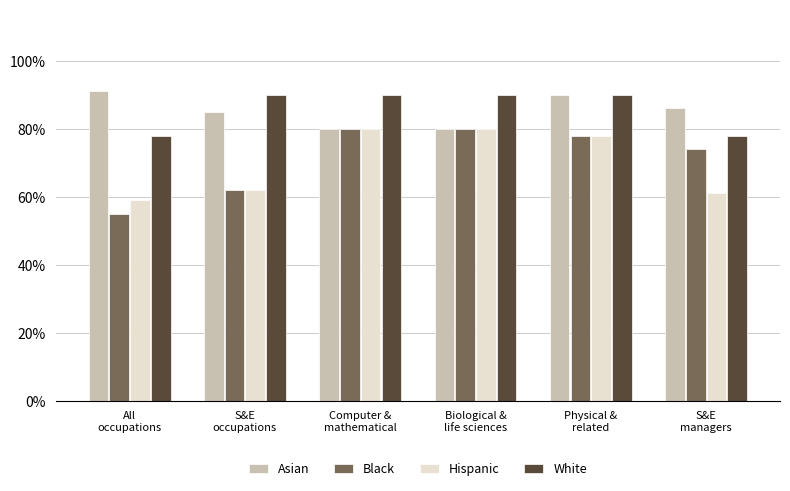

Is it true that Black equals 0.2 at Physical &
related?

False